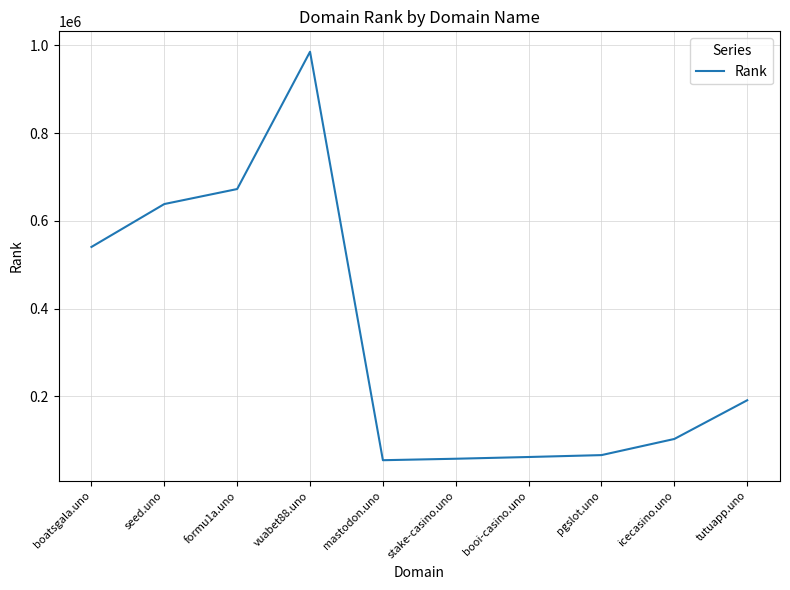

Count the number of categories in the chart.

10